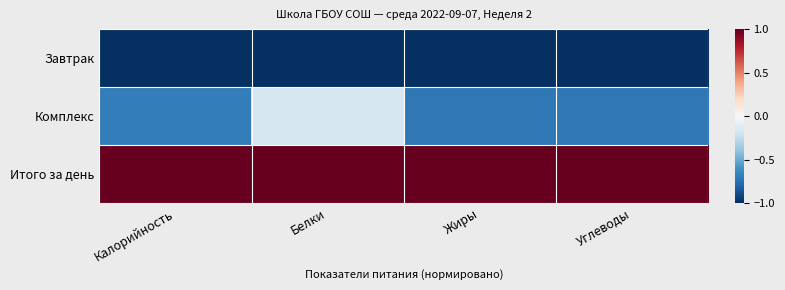

Reading left to right, extract all data points from this chart.

Завтрак: Калорийность=-1.0	Белки=-1.0	Жиры=-1.0	Углеводы=-1.0
Комплекс: Калорийность=-0.7	Белки=-0.2	Жиры=-0.7	Углеводы=-0.7
Итого за день: Калорийность=1.0	Белки=1.0	Жиры=1.0	Углеводы=1.0